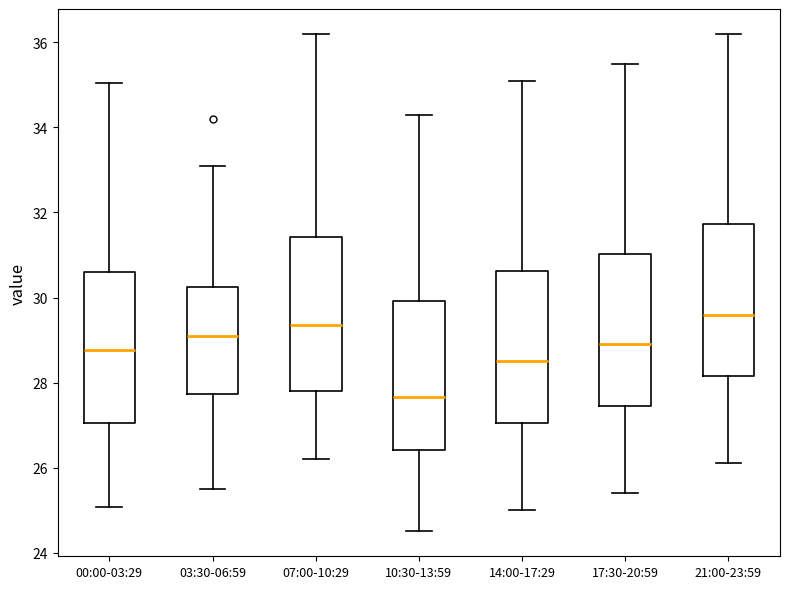

Reading left to right, read every box against the y-axis: the position of its median line, the range the box covers, and the ends of its whiskers. The values are not printed on the chart, so give them approximately, as read against the axis.

00:00-03:29: median 28.8, box 27.0 to 30.6, whiskers 25.0 to 35.0
03:30-06:59: median 29.2, box 27.8 to 30.2, whiskers 25.6 to 33.2
07:00-10:29: median 29.4, box 27.8 to 31.4, whiskers 26.2 to 36.2
10:30-13:59: median 27.6, box 26.4 to 30.0, whiskers 24.6 to 34.4
14:00-17:29: median 28.6, box 27.0 to 30.6, whiskers 25.0 to 35.2
17:30-20:59: median 29.0, box 27.4 to 31.0, whiskers 25.4 to 35.6
21:00-23:59: median 29.6, box 28.2 to 31.8, whiskers 26.2 to 36.2